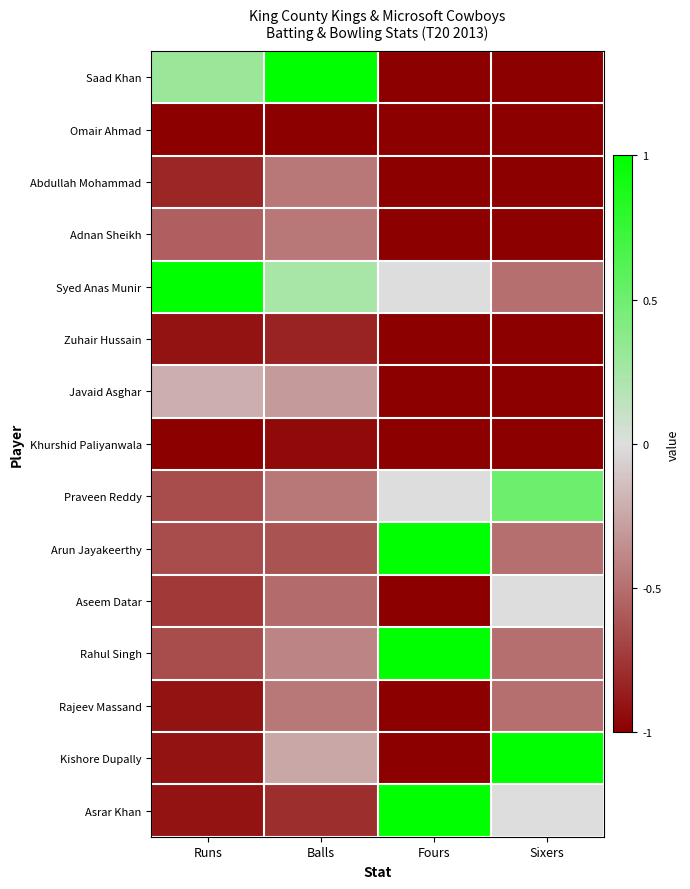

Which series has the largest range (max minus min)?

Saad Khan